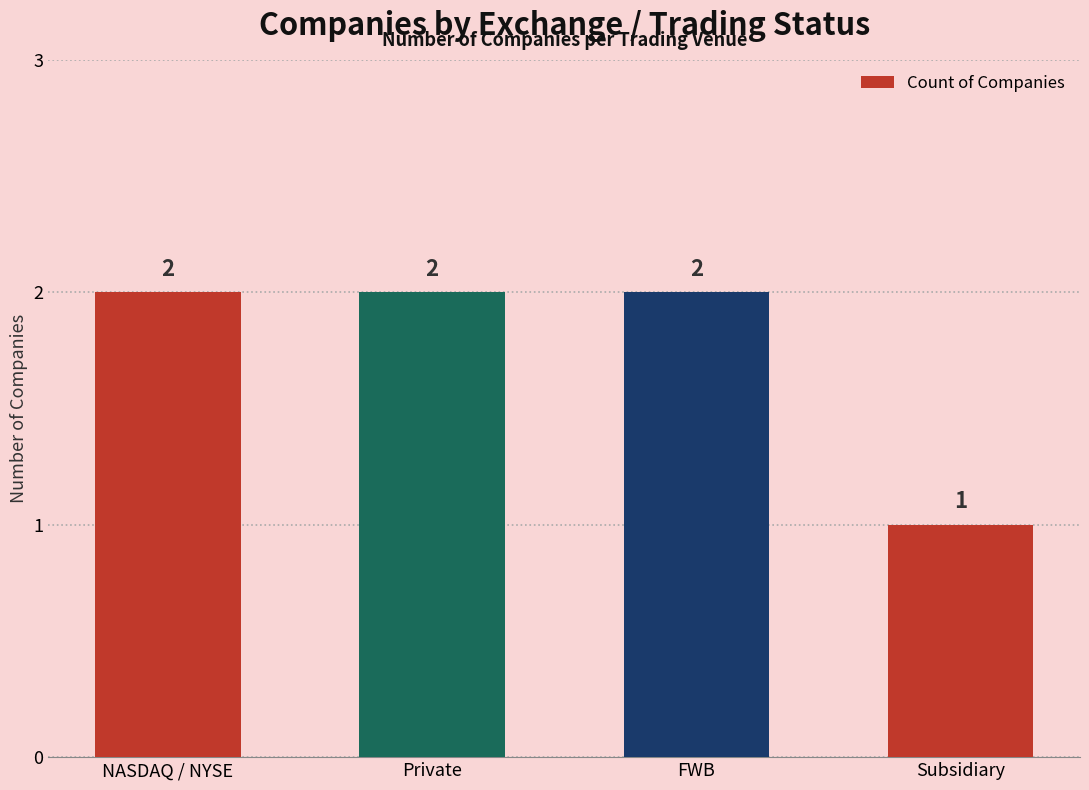

Between Subsidiary and NASDAQ / NYSE, which is larger?

NASDAQ / NYSE